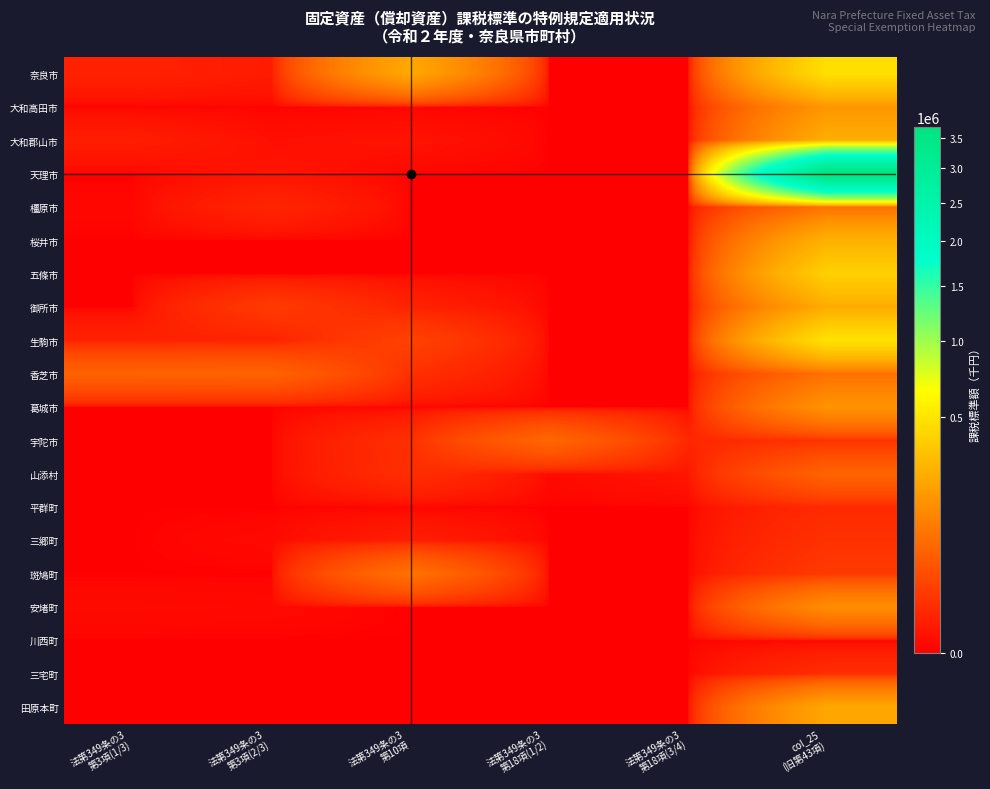

Rank the series at 法第349条の3 第18項(1/2) from lowest to highest value.

奈良市, 大和高田市, 大和郡山市, 天理市, 橿原市, 桜井市, 五條市, 御所市, 生駒市, 香芝市, 葛城市, 平群町, 三郷町, 斑鳩町, 安堵町, 川西町, 三宅町, 田原本町, 山添村, 宇陀市